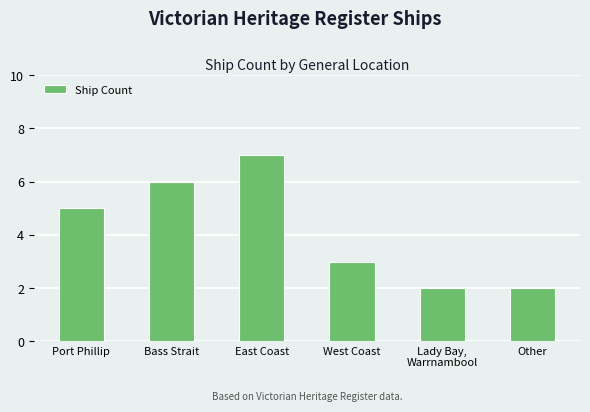

What is the average value?

4